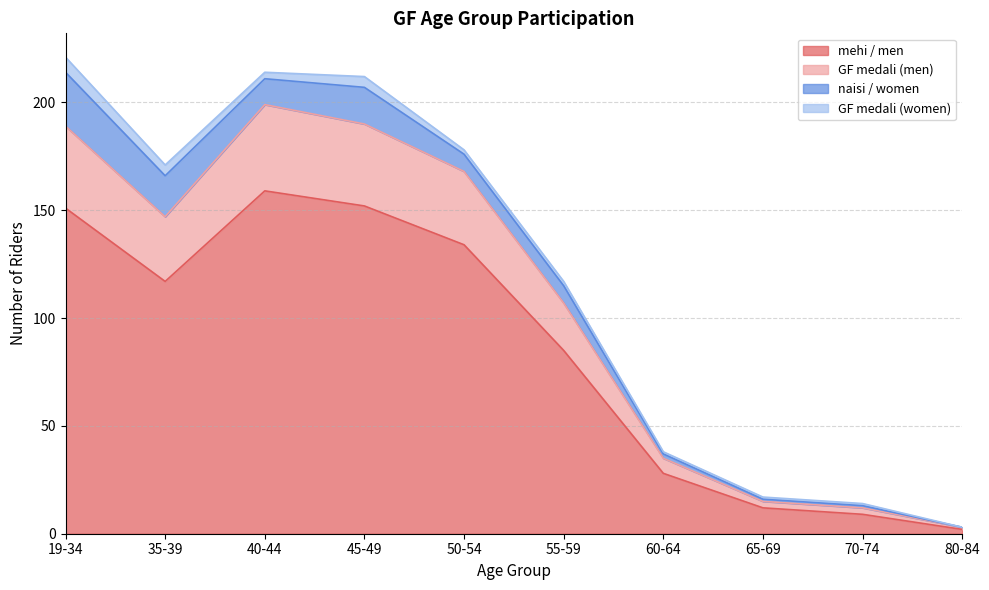

Which category has the lowest value in the mehi / men series?

80-84